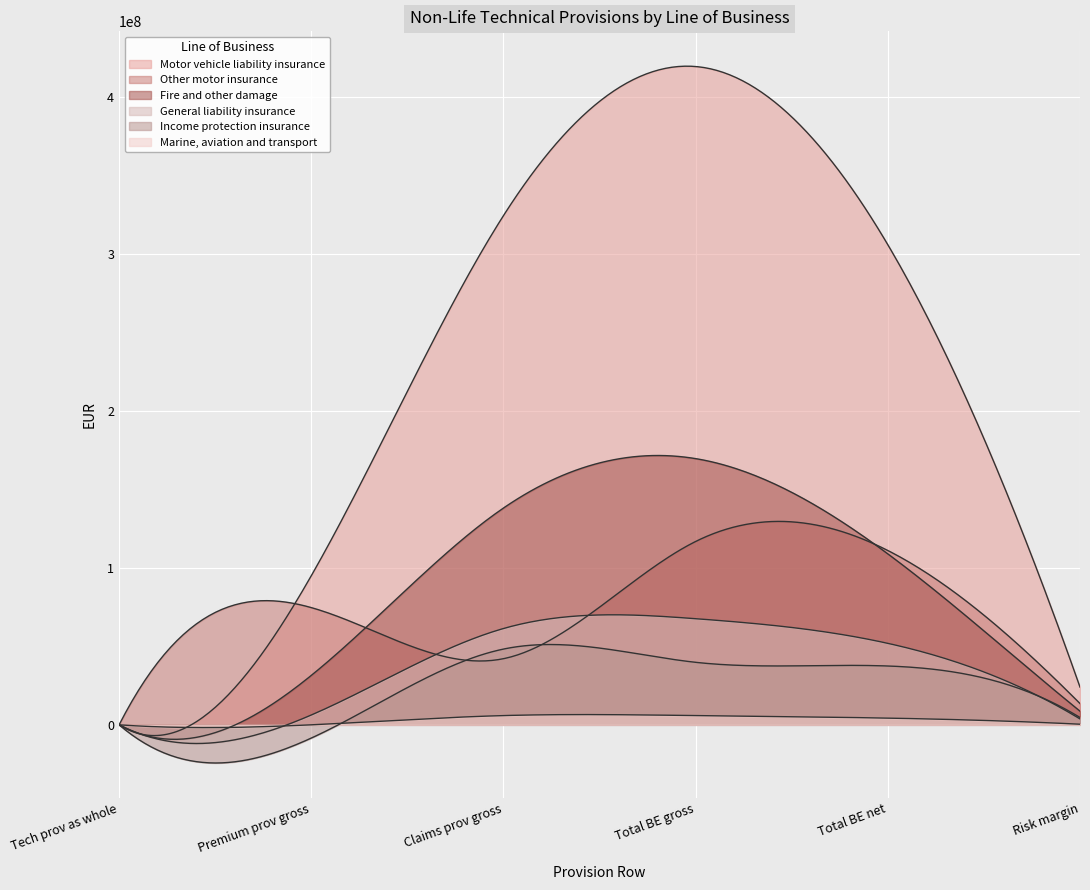

What is the maximum value for Other motor insurance?

116911778.6